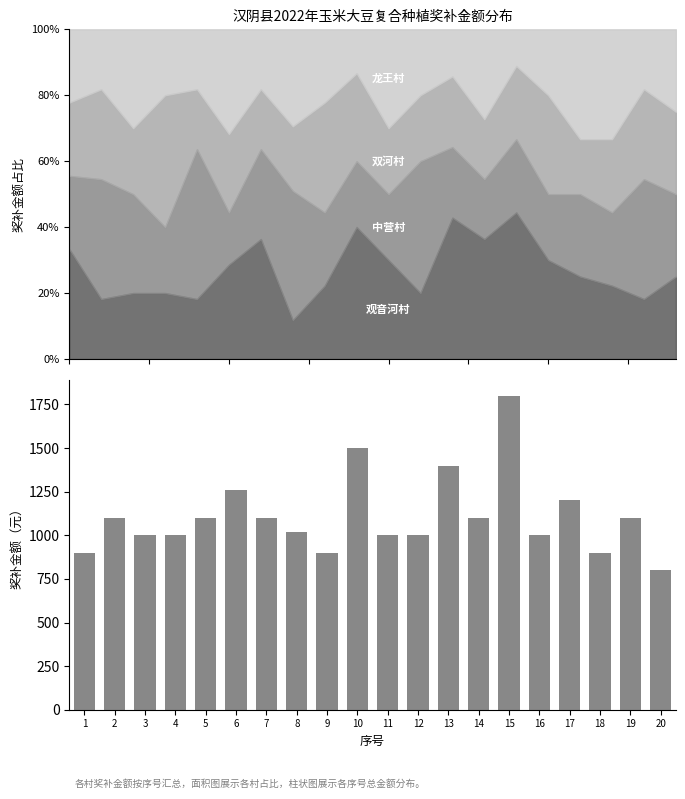

Rank the categories by value from lowest to highest.

20, 1, 9, 18, 3, 4, 11, 12, 16, 8, 2, 5, 7, 14, 19, 17, 6, 13, 10, 15